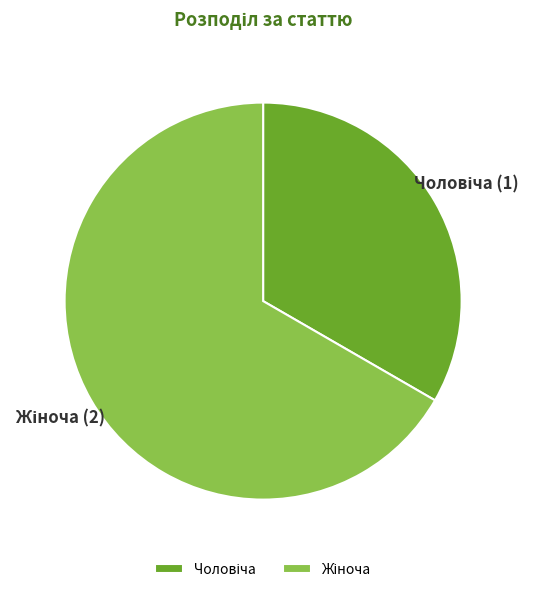

Does any single category account for the majority?

Yes